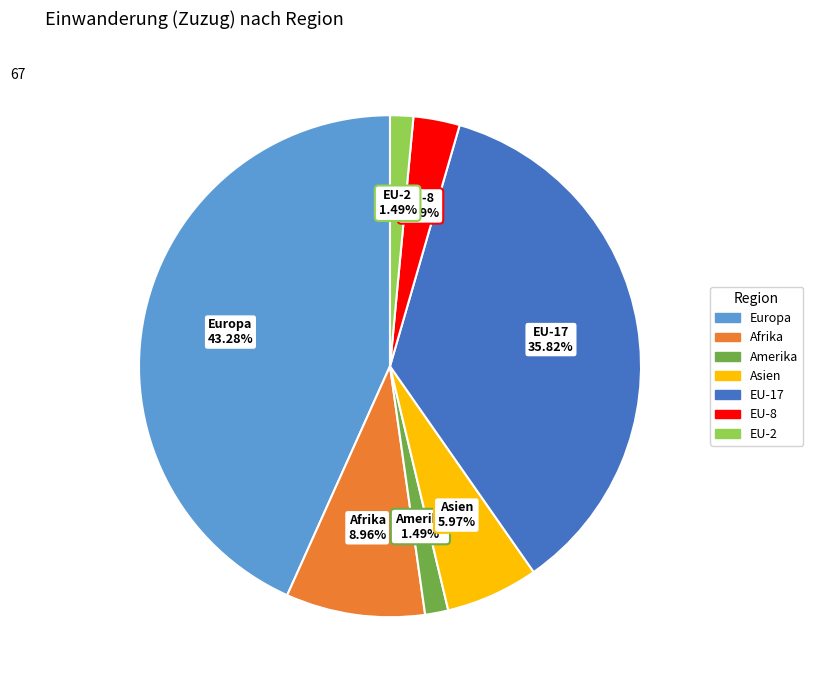

How many segments does this pie chart have?

7